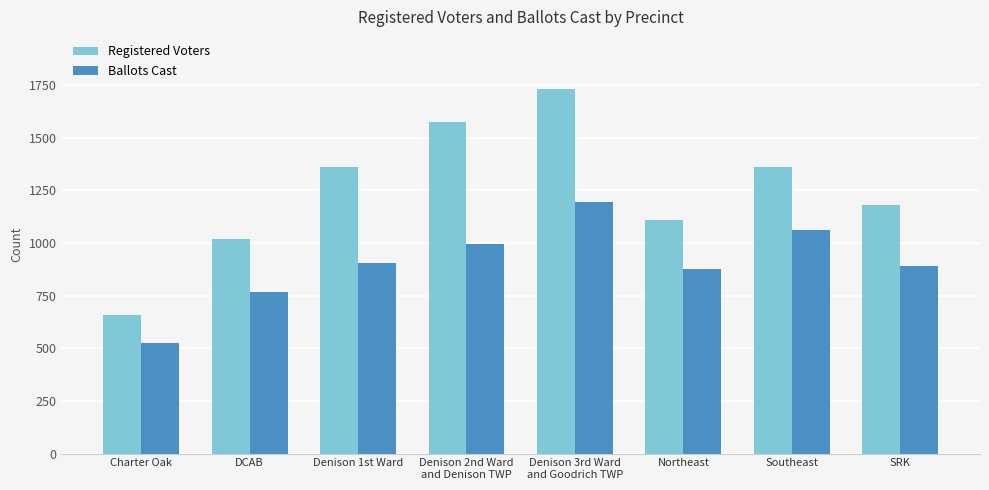

Rank the series by their average value, from highest to lowest.

Registered Voters, Ballots Cast